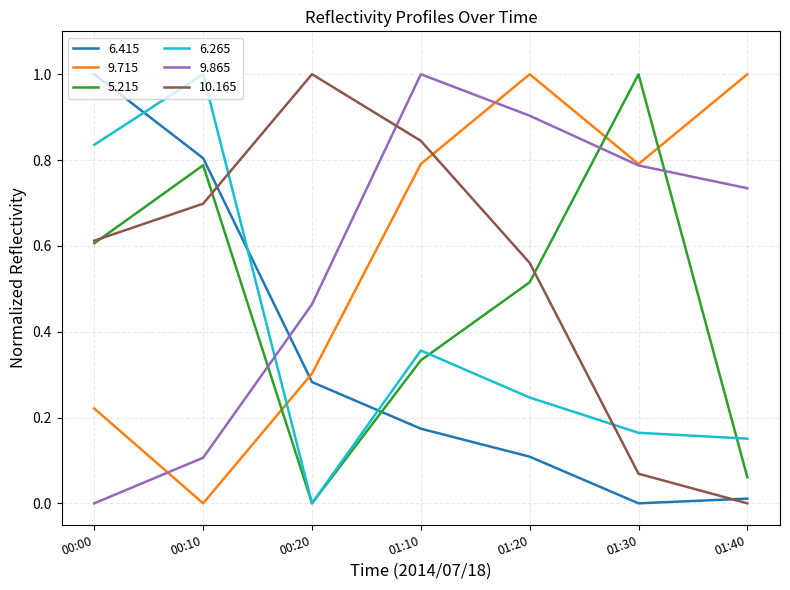

How many intersections are there between 6.415 and 9.715?

1